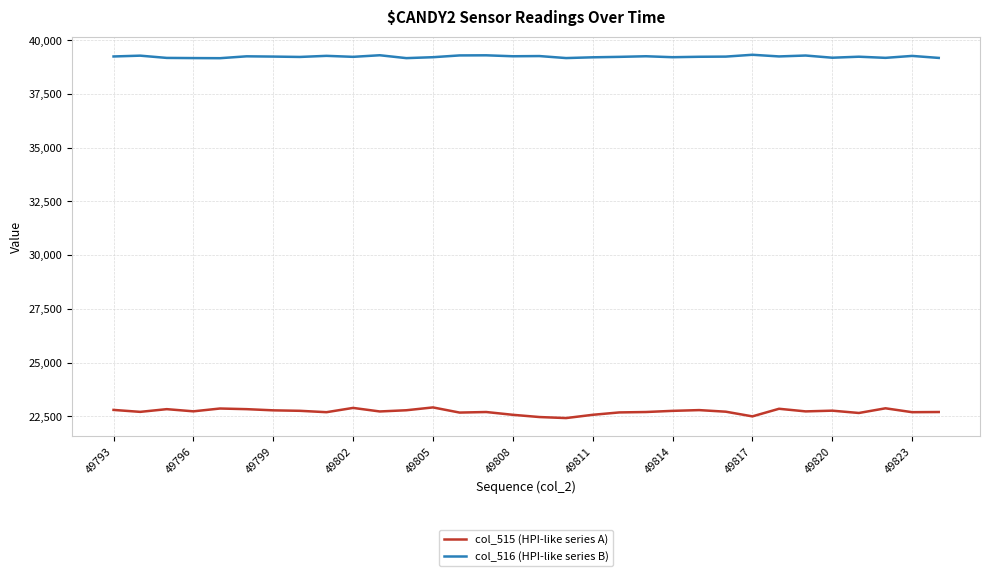

Which series has the largest range (max minus min)?

col_515 (HPI-like series A)